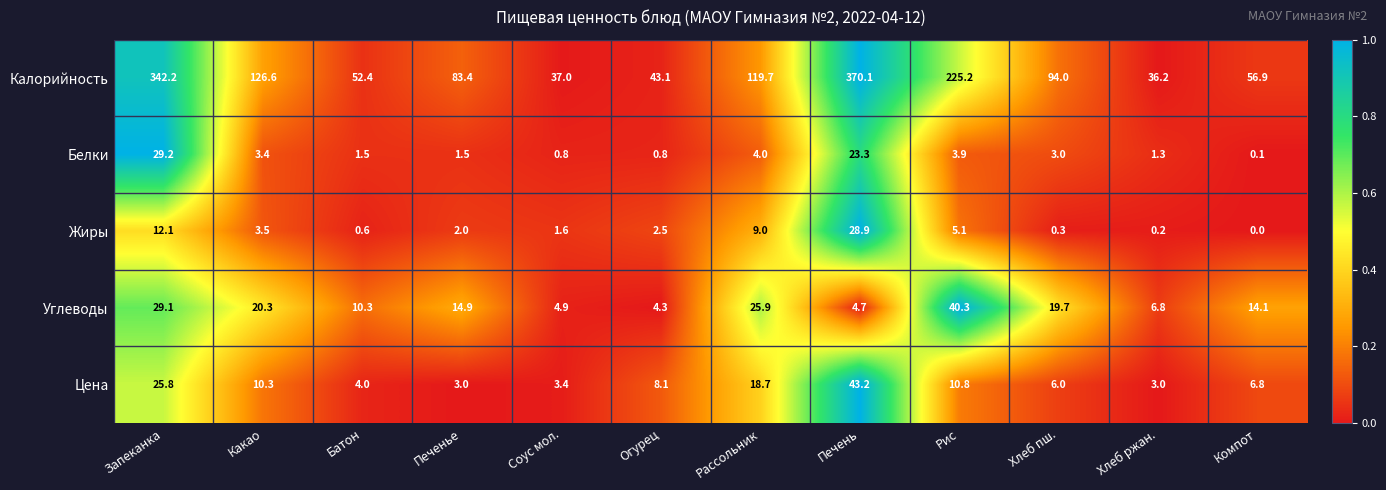

Rank the series by their maximum value, from lowest to highest.

Жиры, Белки, Углеводы, Цена, Калорийность